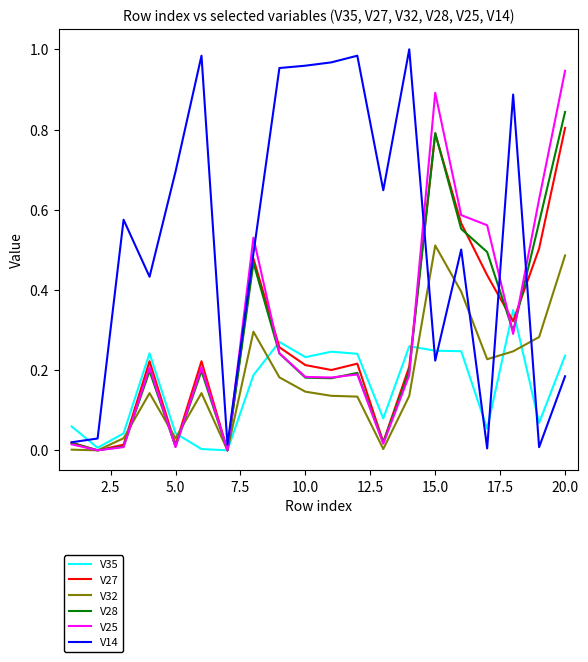

Which series has the largest total across all categories?

V14